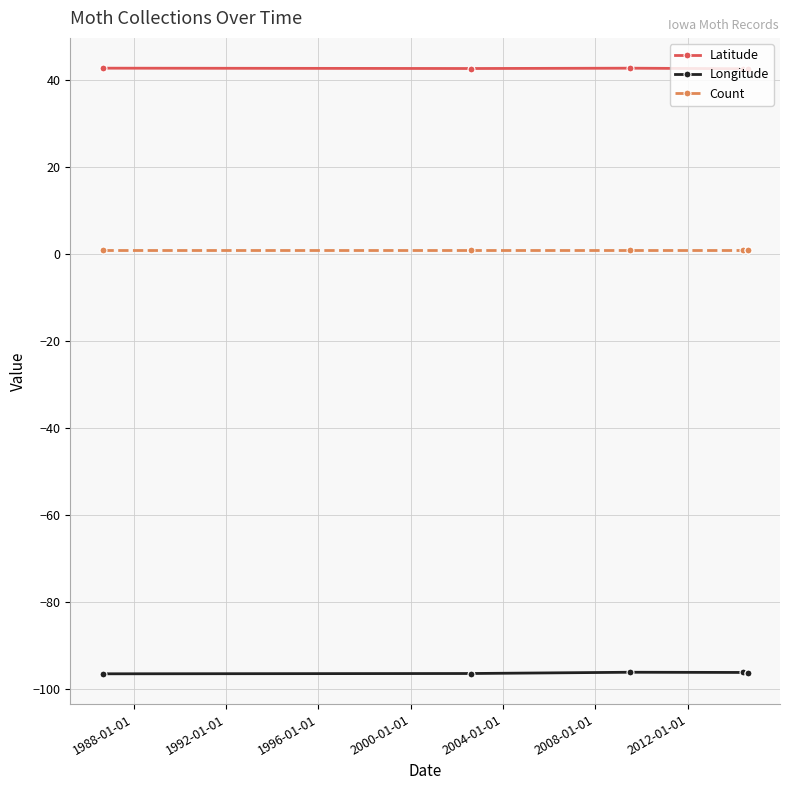

True or false: Count has more than 1 points higher than both neighbors.

False